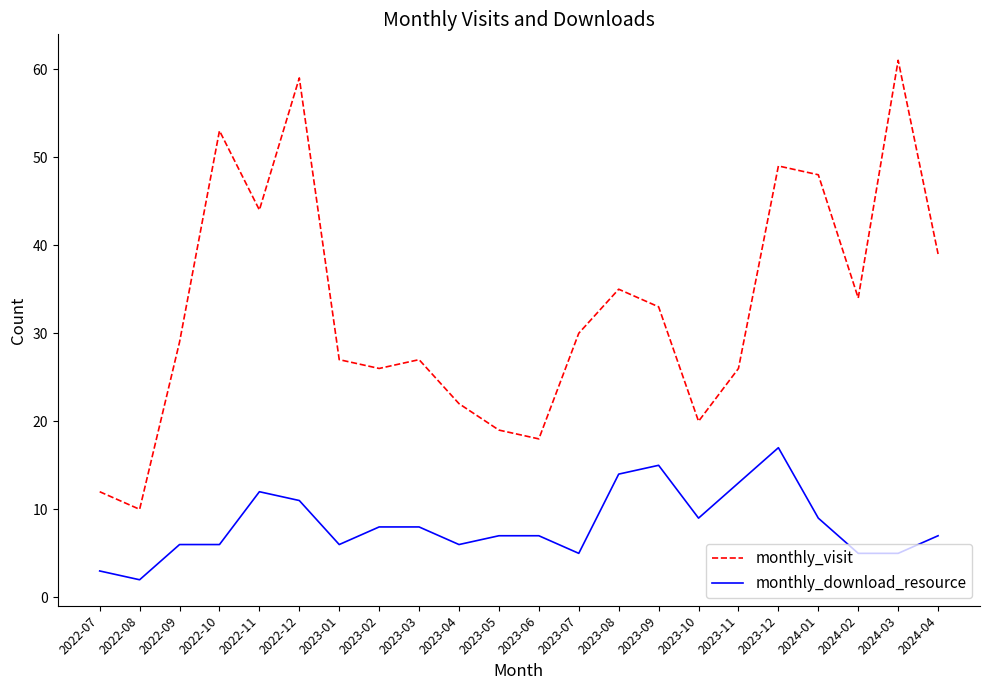

What is the average value of the monthly_visit series?

33